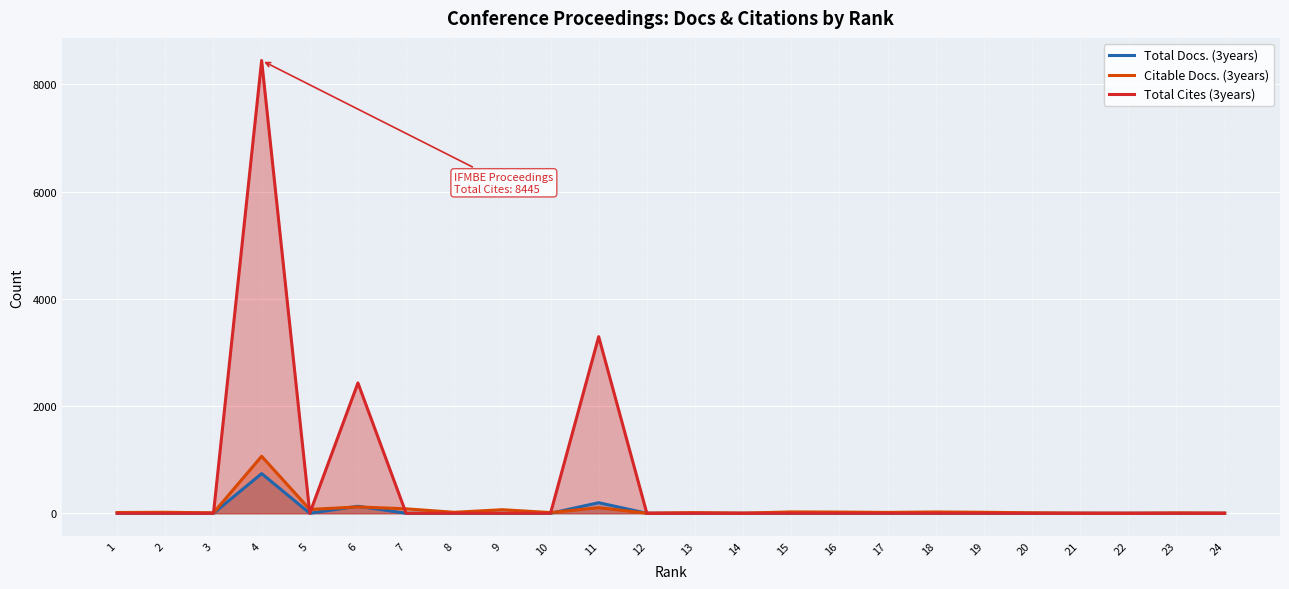

List the labels in order of Total Cites (3years) value, smallest first.

1, 2, 3, 5, 7, 8, 9, 10, 12, 13, 14, 15, 16, 17, 18, 19, 20, 21, 22, 23, 24, 6, 11, 4